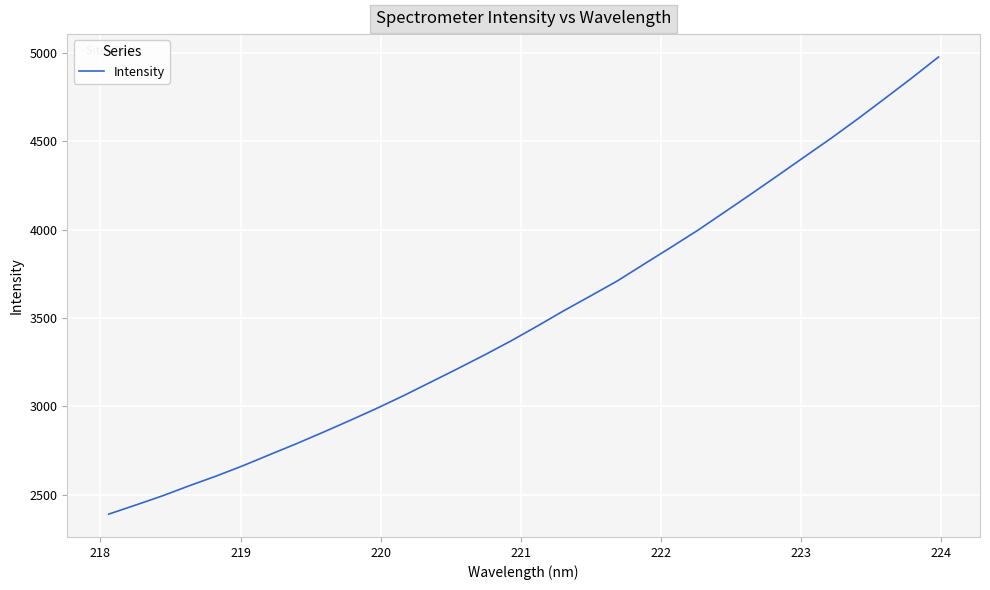

What is the difference between the maximum and minimum values?

2584.8